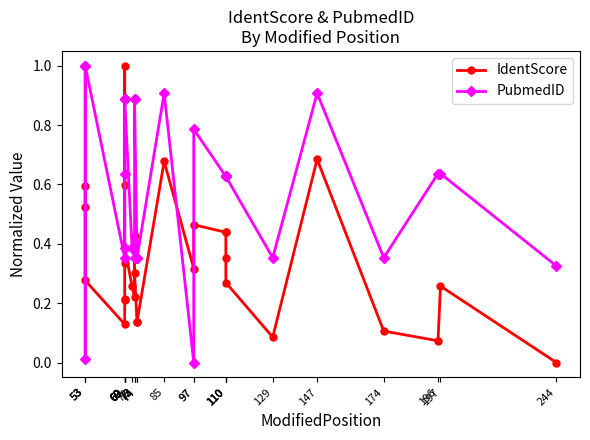

Rank the series by their maximum value, from highest to lowest.

IdentScore, PubmedID